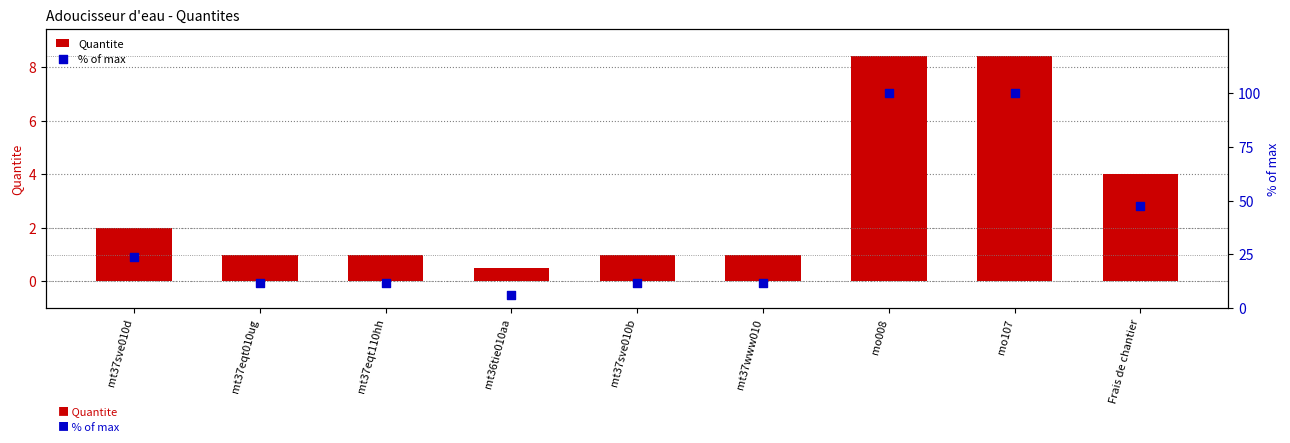

Which series reaches the minimum Y coordinate?

Quantite